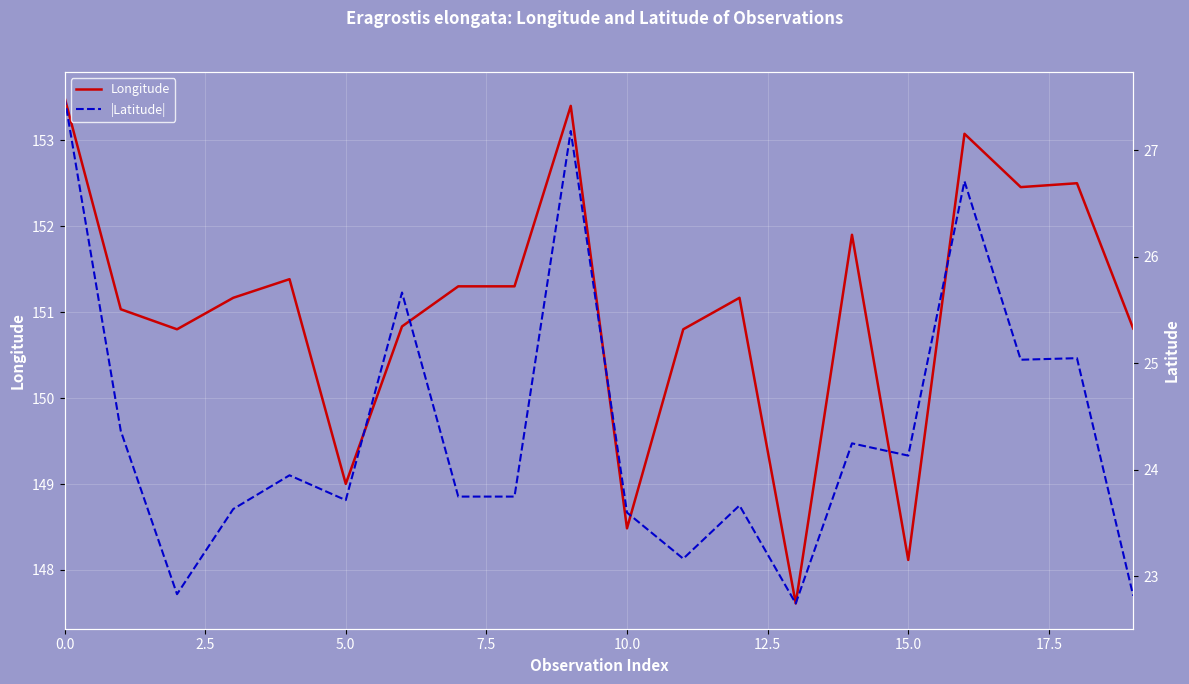

What are all the series names shown in the legend?

Longitude, |Latitude|